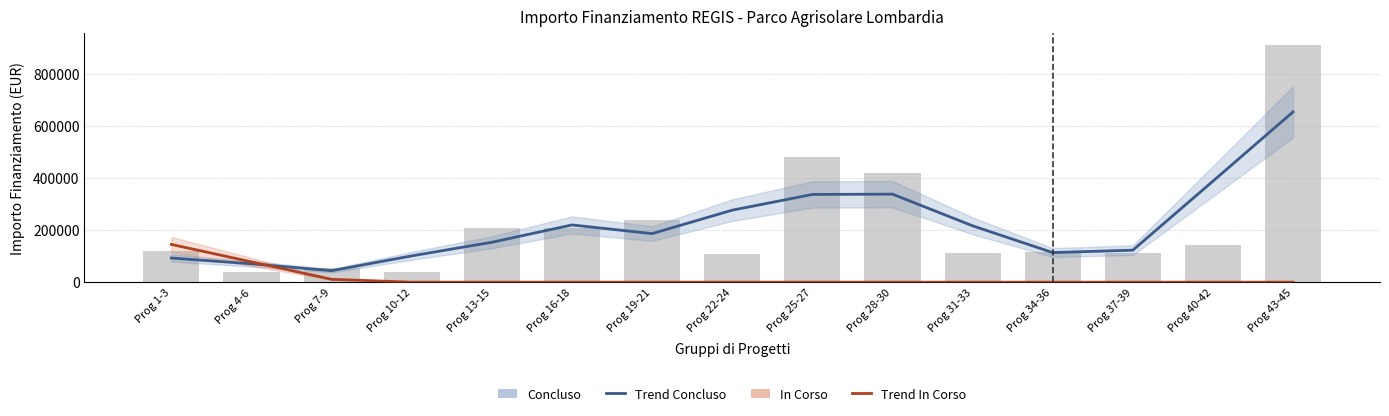

Rank the series at Prog 31-33 from highest to lowest value.

Concluso (trend), Concluso (raw), In Corso (trend)